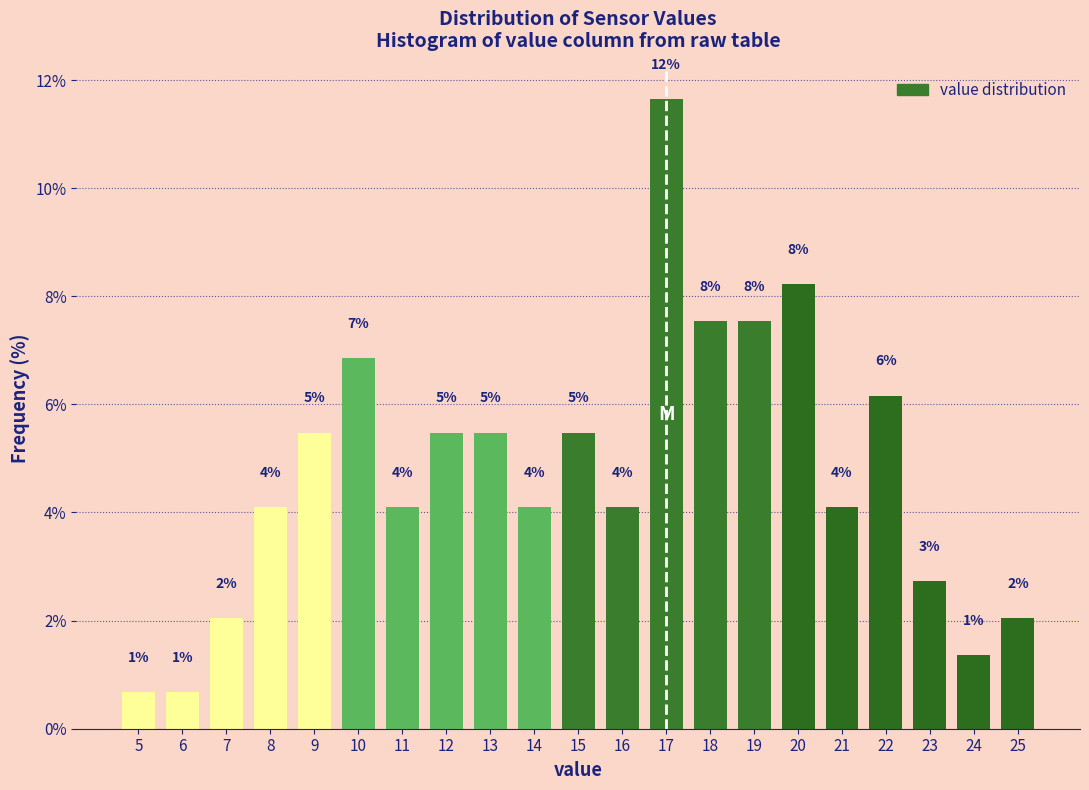

How many bars are there in total?

21